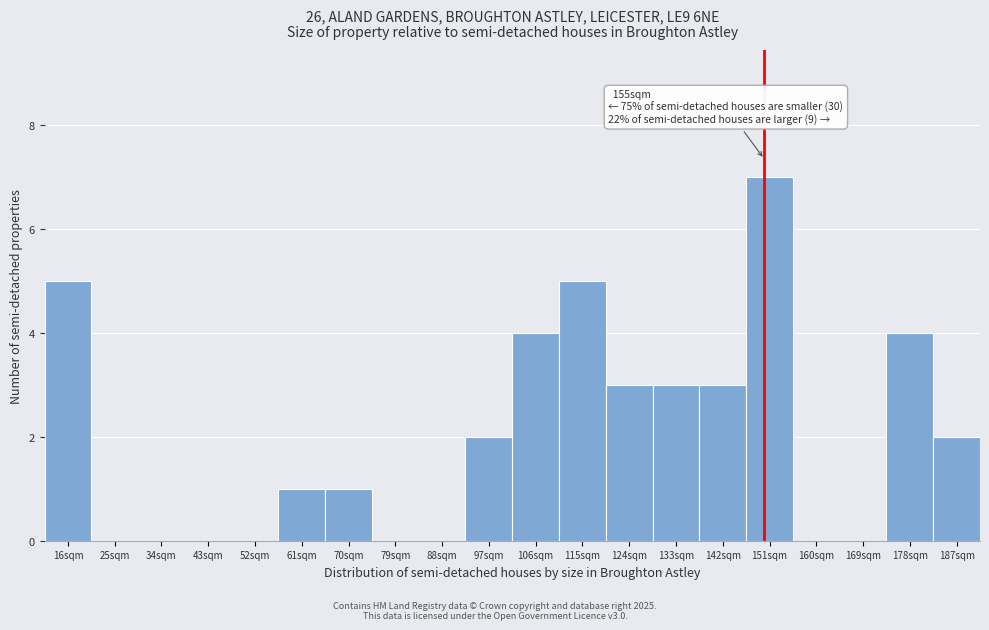

Reading left to right, list all the values displayed in this chart.

16sqm=5	25sqm=0	34sqm=0	43sqm=0	52sqm=0	61sqm=1	70sqm=1	79sqm=0	88sqm=0	97sqm=2	106sqm=4	115sqm=5	124sqm=3	133sqm=3	142sqm=3	151sqm=7	160sqm=0	169sqm=0	178sqm=4	187sqm=2